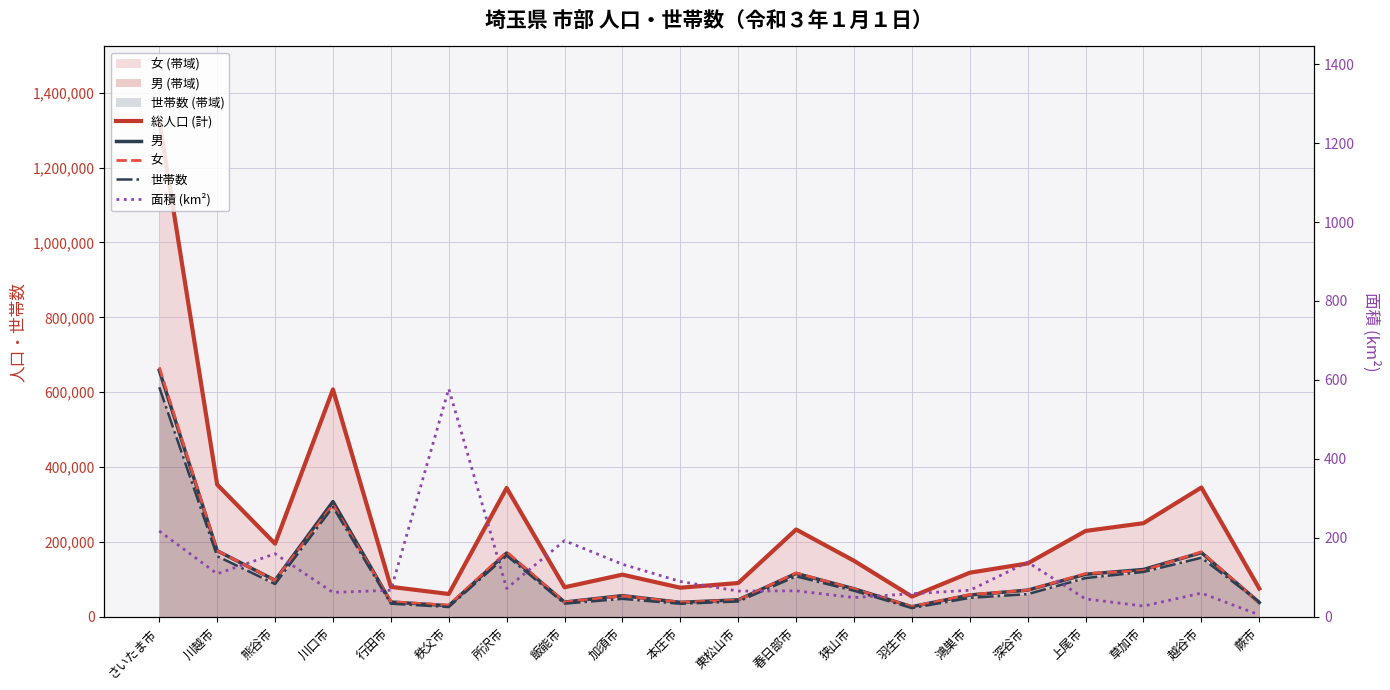

List the labels in order of 男 value, smallest first.

羽生市, 秩父市, 蕨市, 本庄市, 飯能市, 行田市, 東松山市, 加須市, 鴻巣市, 深谷市, 狭山市, 熊谷市, 上尾市, 春日部市, 草加市, 所沢市, 越谷市, 川越市, 川口市, さいたま市